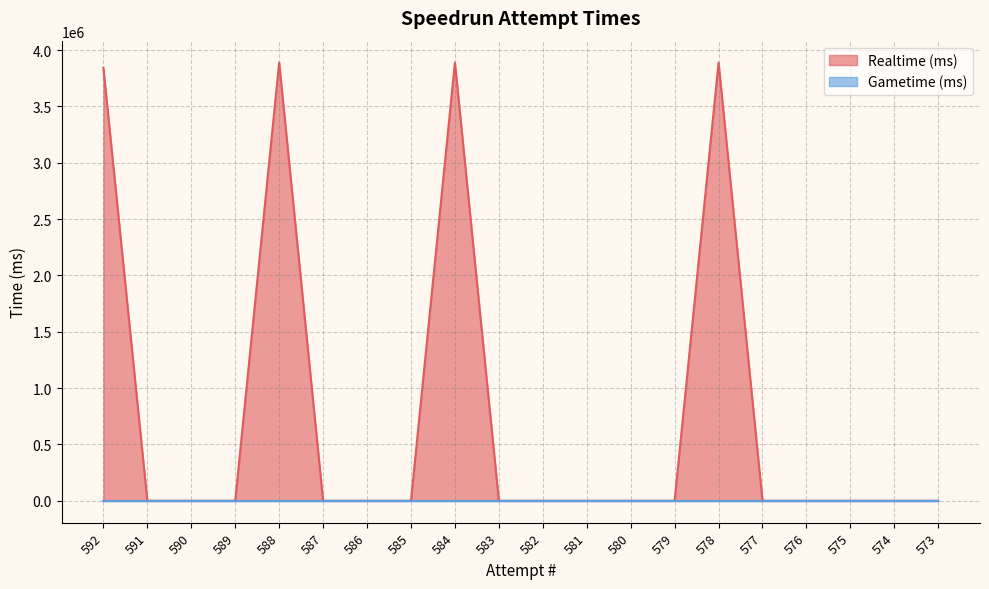

How many lines are shown in the chart?

2